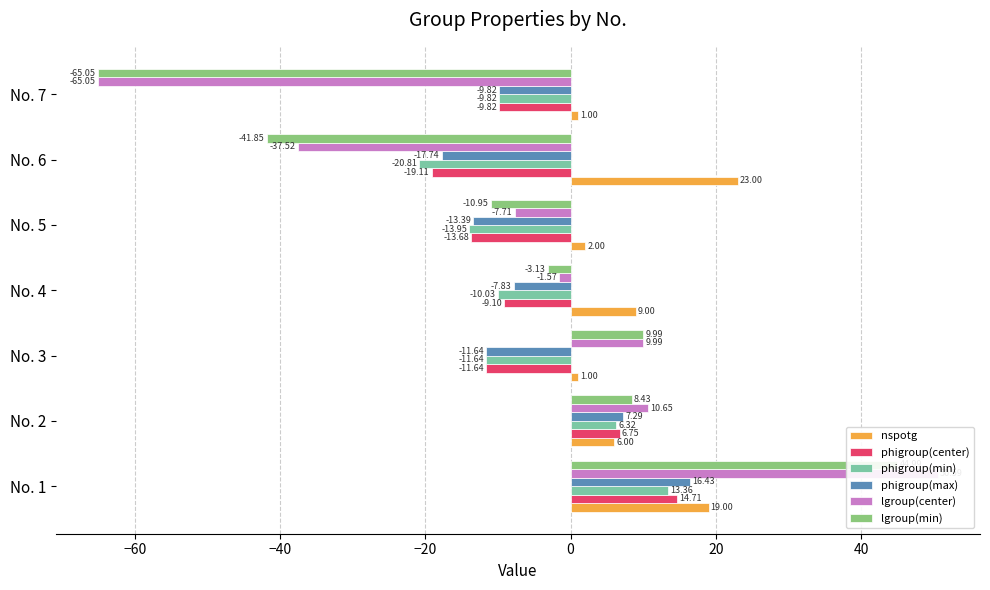

What is the highest value of the lgroup(center) series?

50.6